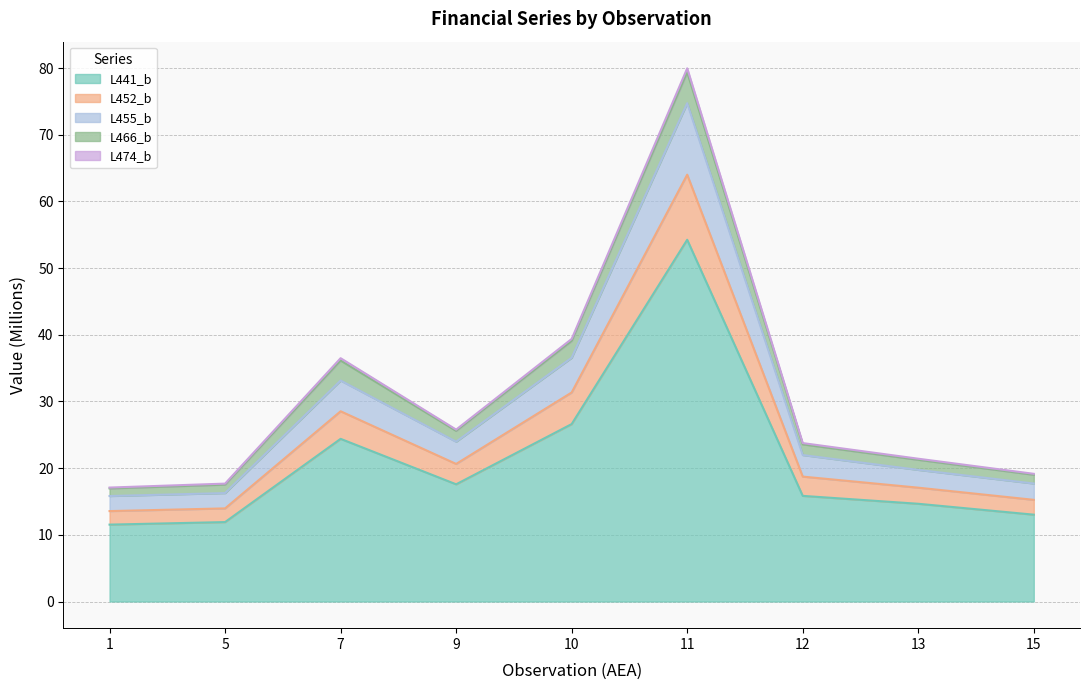

What is the difference between the second highest and minimum values in the L474_b series?

22.3